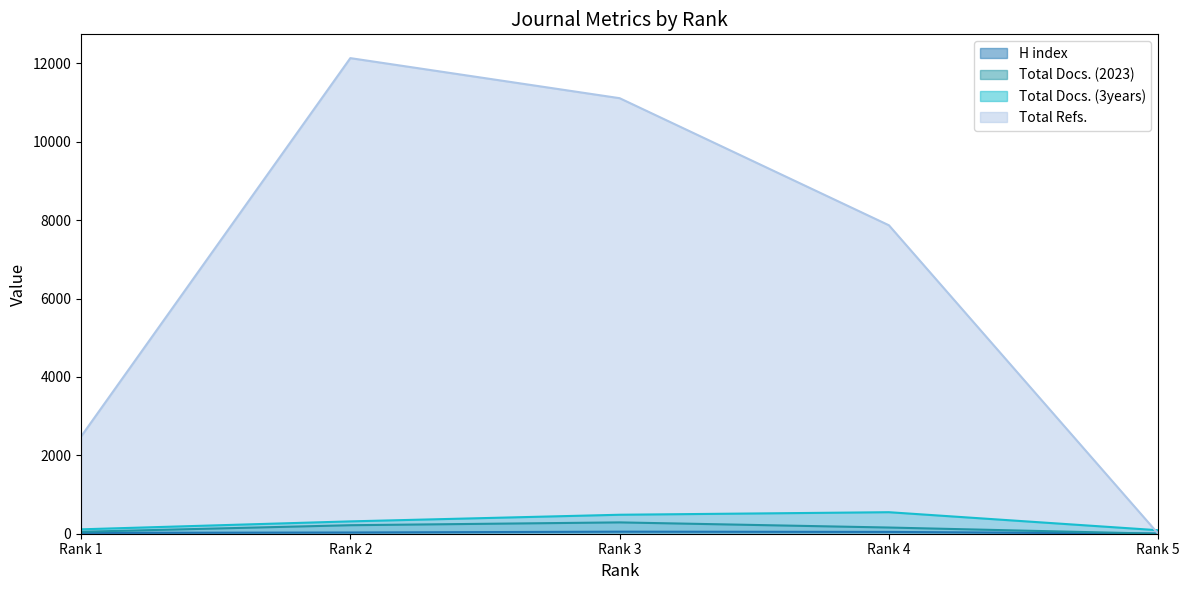

Does the chart display data point markers on the line(s)?

No